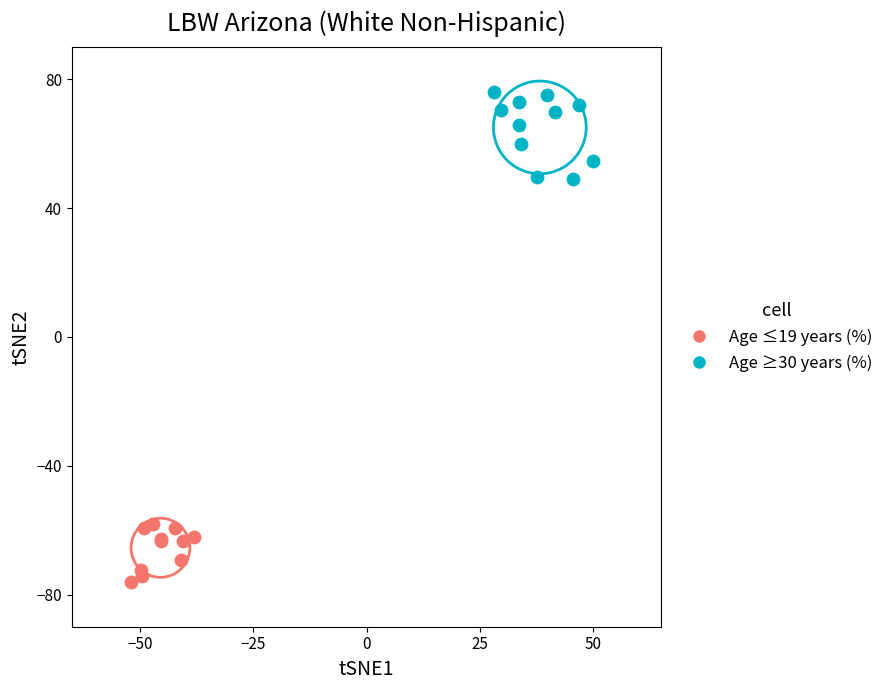

Which series contains the lowest Y value?

Age ≤19 years (%)